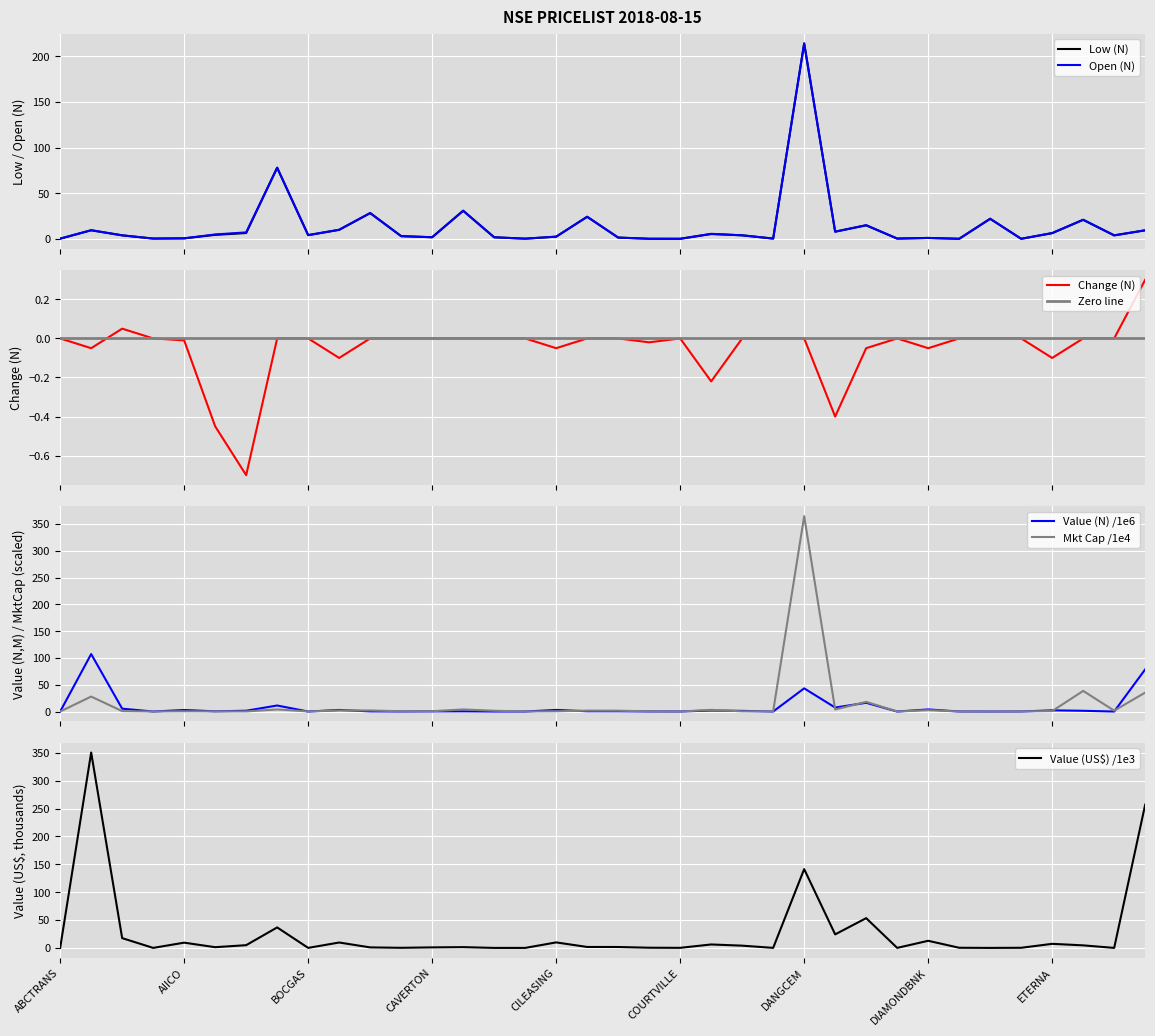

True or false: Open (N) and Low (N) intersect in this chart.

False